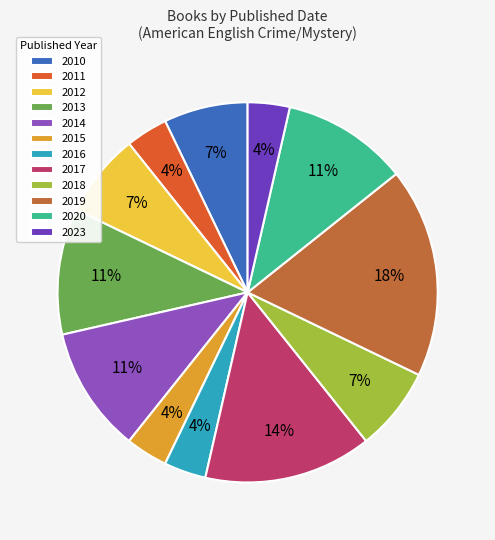

To the nearest percent, what is the difference between the largest and smallest slice percentages?

14%